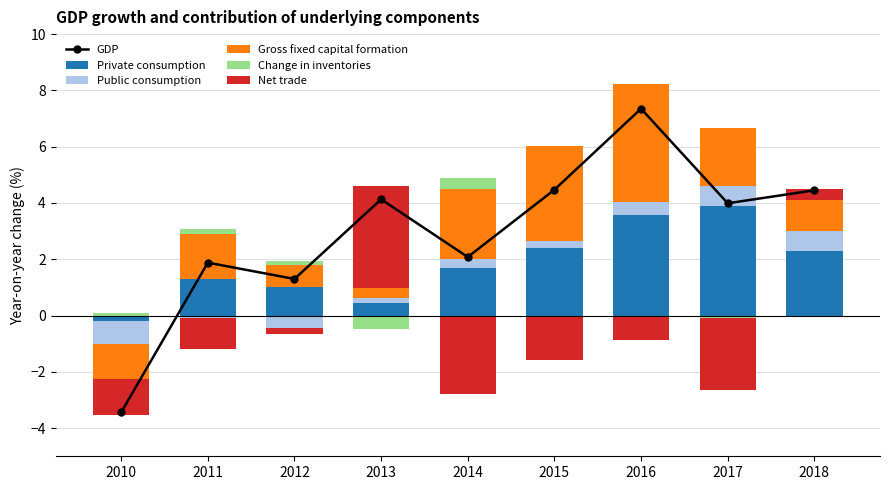

True or false: GDP has a value of 4.5 at 2015.

True